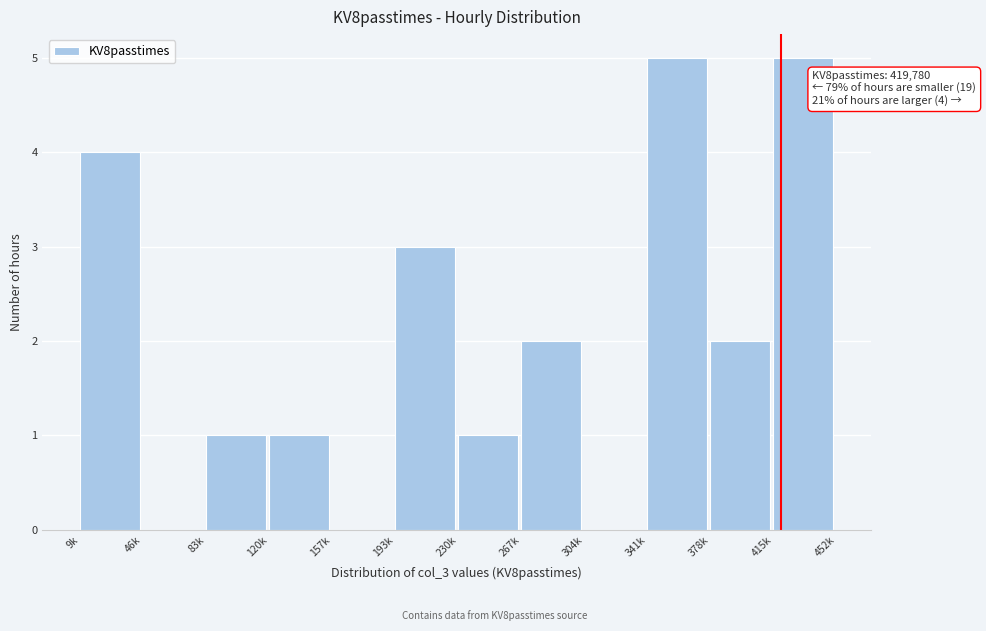

Reading left to right, transcribe all the data shown in this chart.

9k=4	46k=0	83k=1	120k=1	157k=0	193k=3	230k=1	267k=2	304k=0	341k=5	378k=2	415k=5